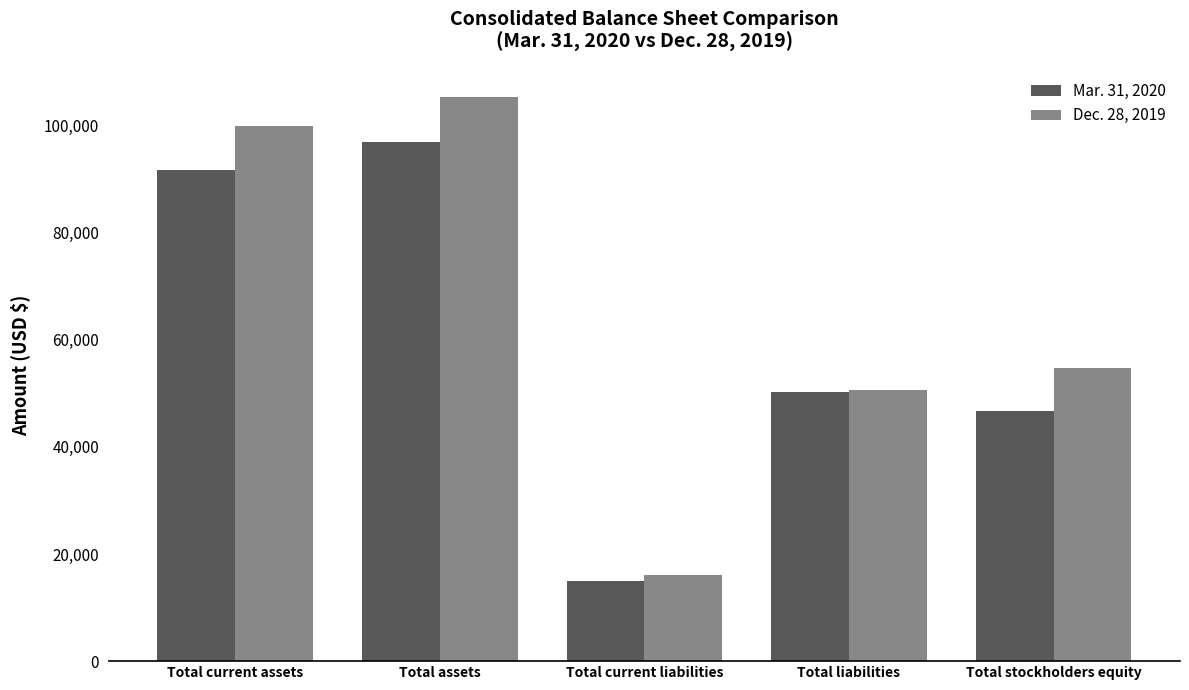

How many distinct data groups are displayed?

2